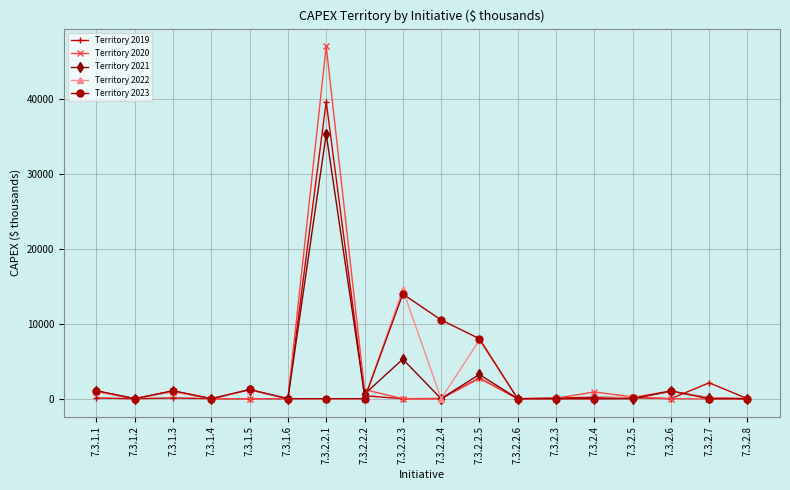

What is the label of the 14th point from the left?

7.3.2.4